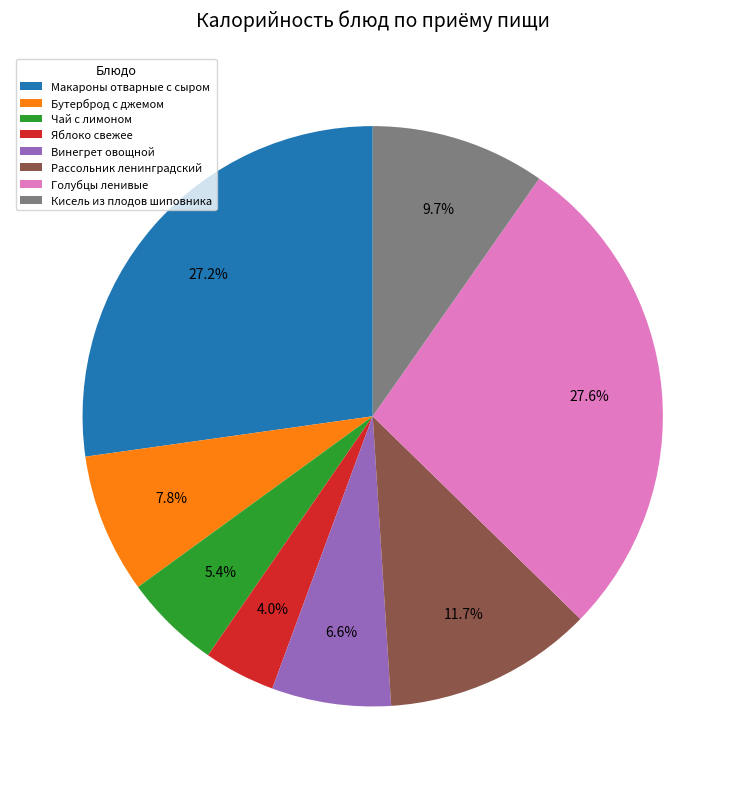

To the nearest percent, what portion does Макароны отварные с сыром represent?

27%